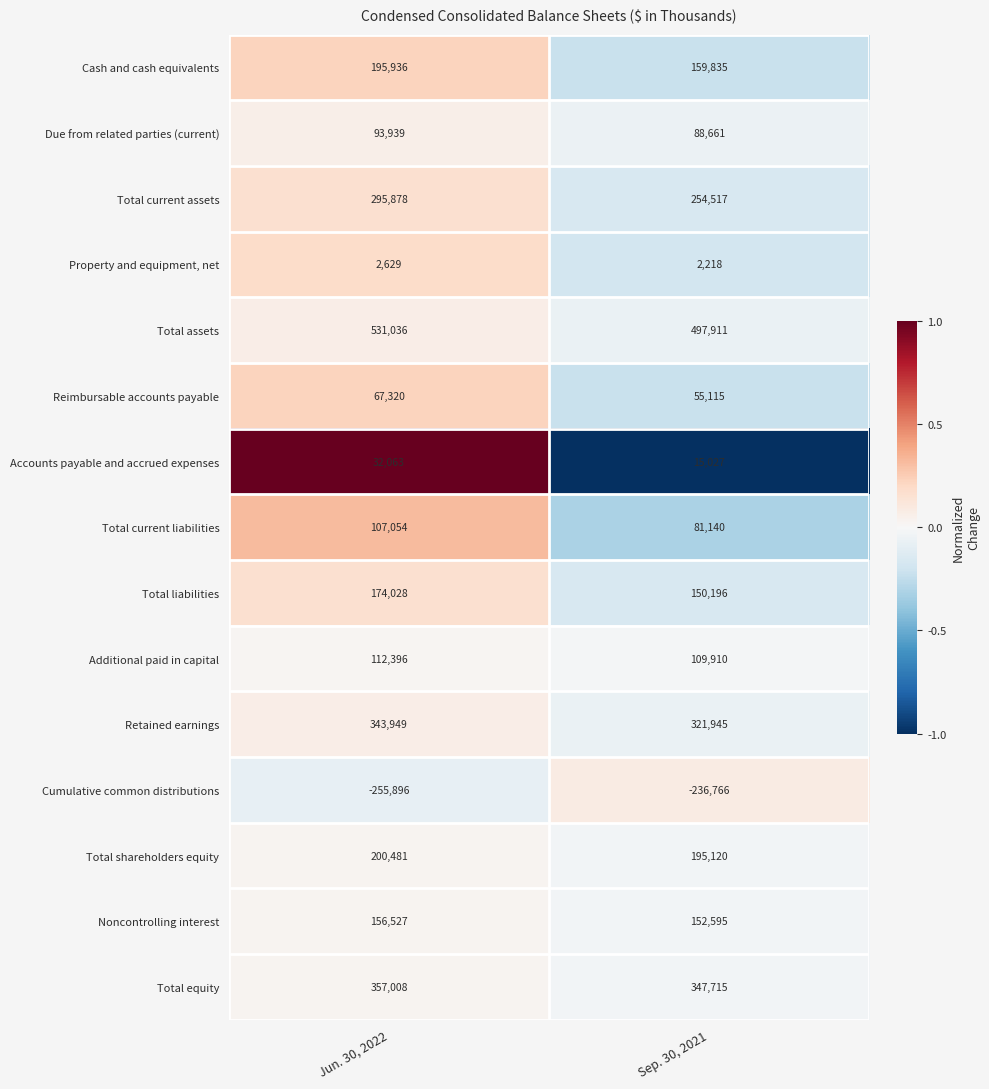

What is the total value across all series at Jun. 30, 2022?

2414348